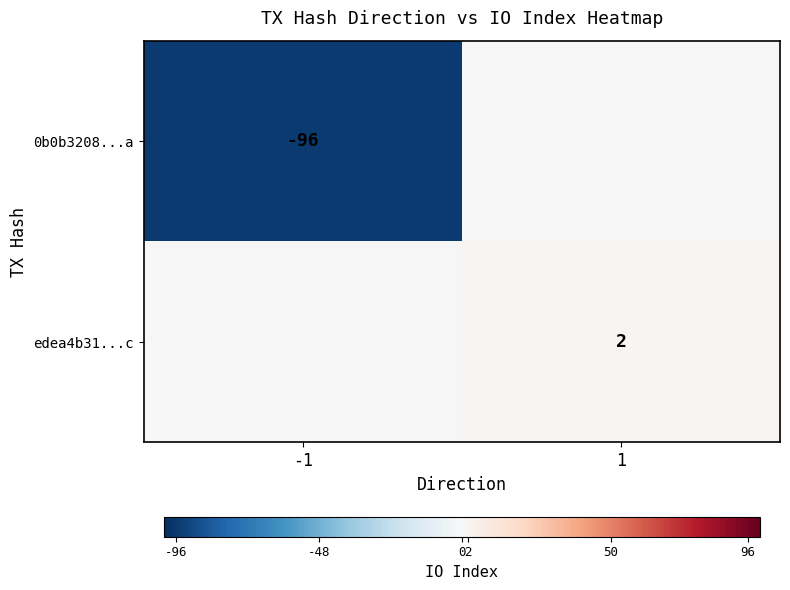

The edea4b31...c series shows 2 at 1. True or false?

True